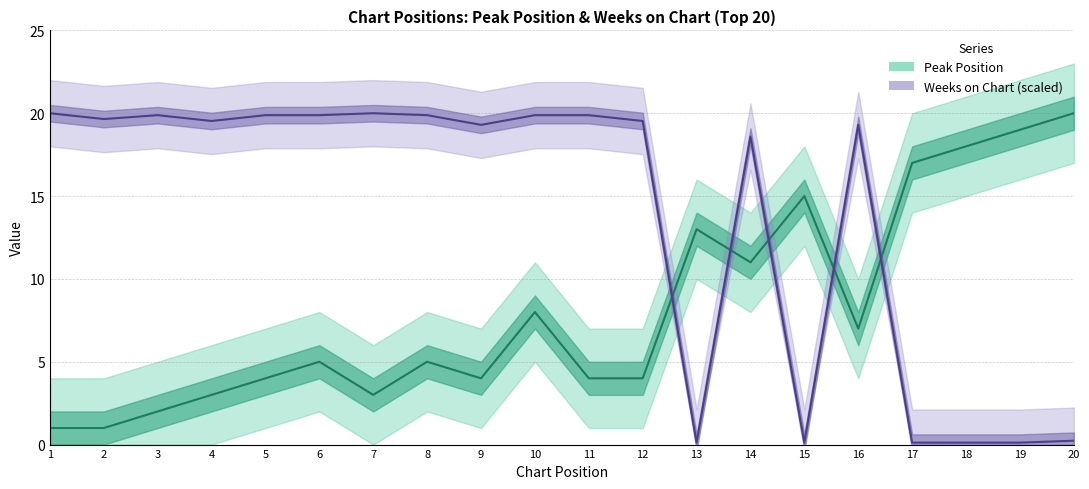

Is the value of Weeks on Chart at 10 greater than the value of Peak Position at 18?

Yes